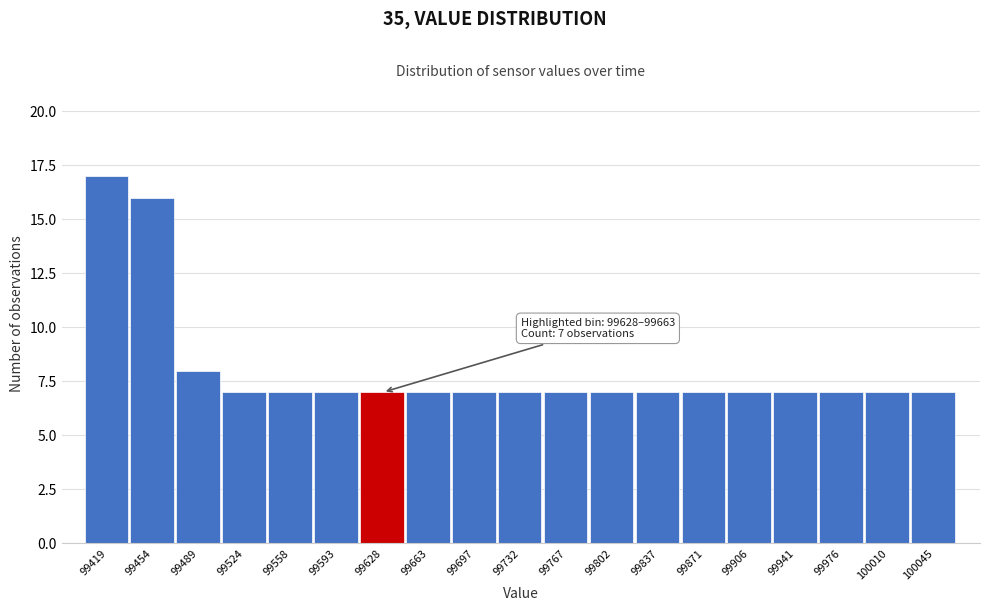

Reading right to left, list all the values displayed in this chart.

100045=7	100010=7	99976=7	99941=7	99906=7	99871=7	99837=7	99802=7	99767=7	99732=7	99697=7	99663=7	99628=7	99593=7	99558=7	99524=7	99489=8	99454=16	99419=17